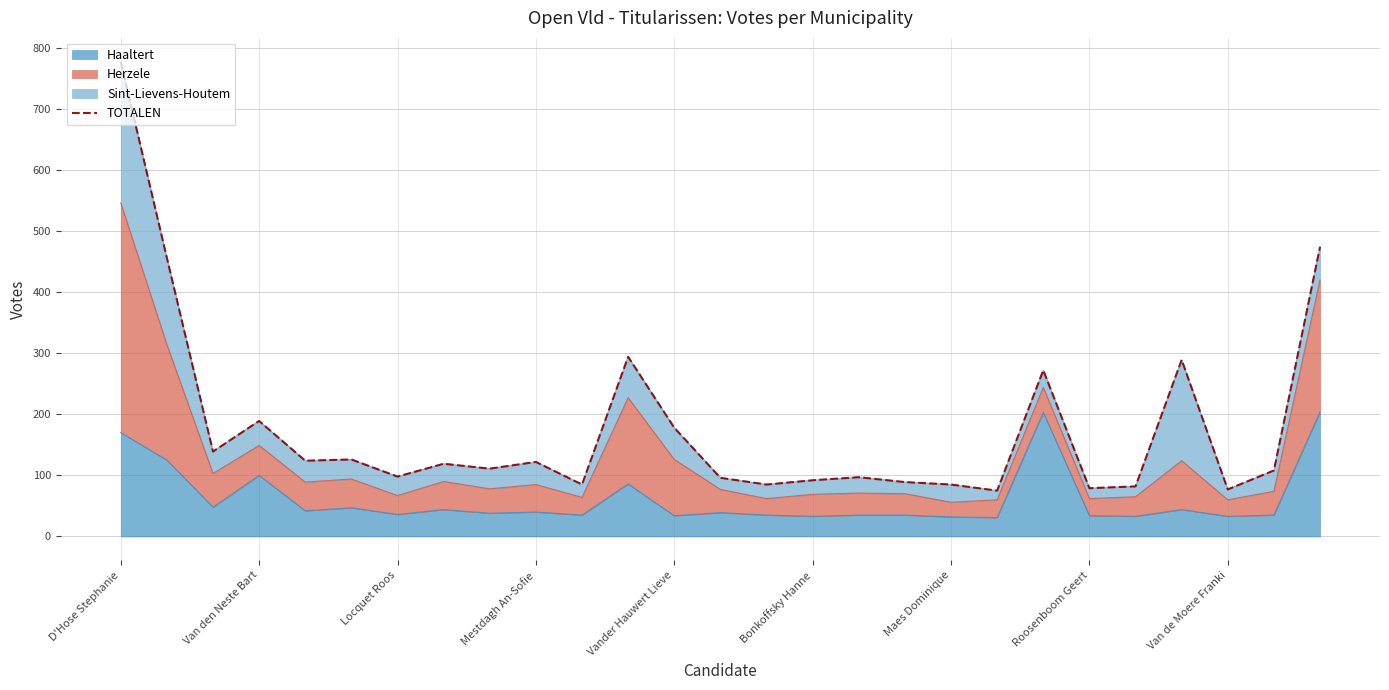

What is the smallest value displayed?

75